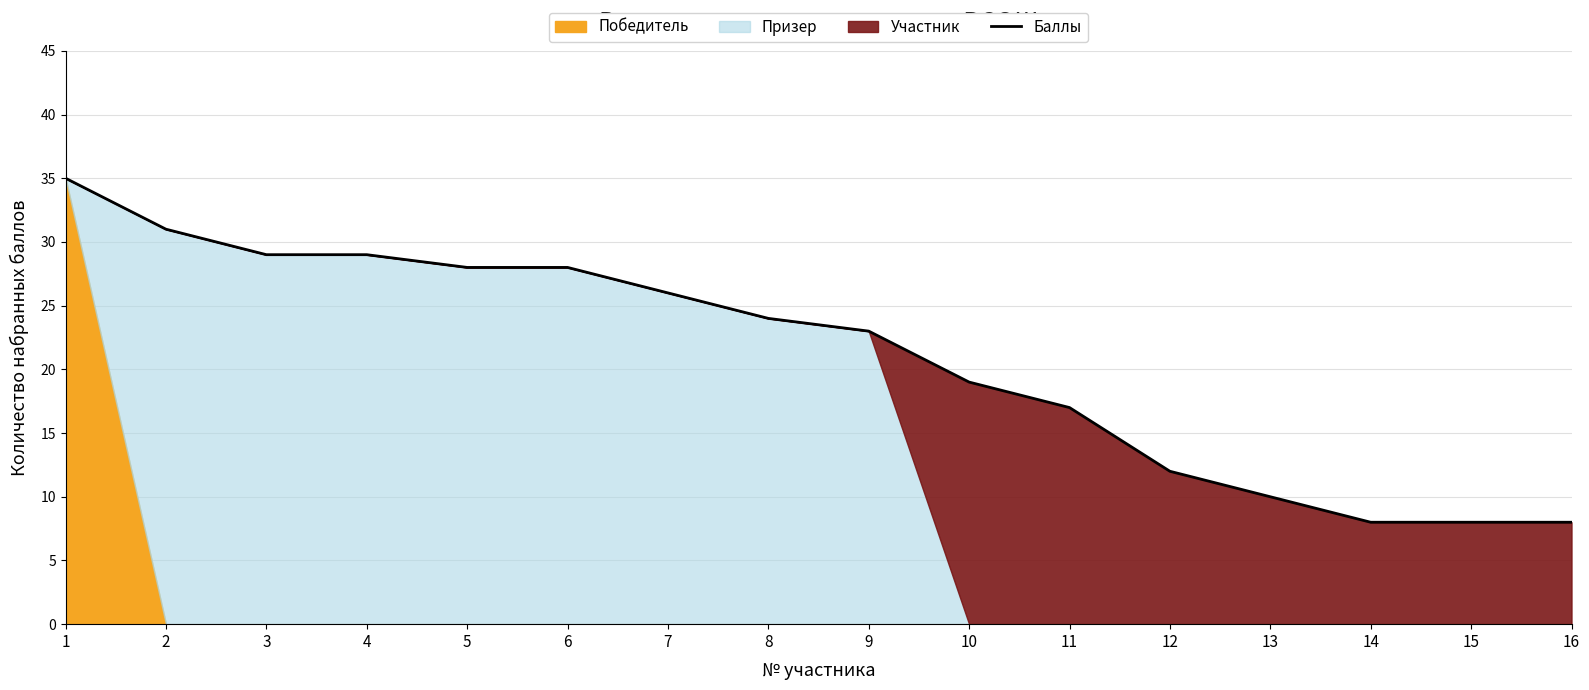

At which category does the chart reach its peak across all series?

1